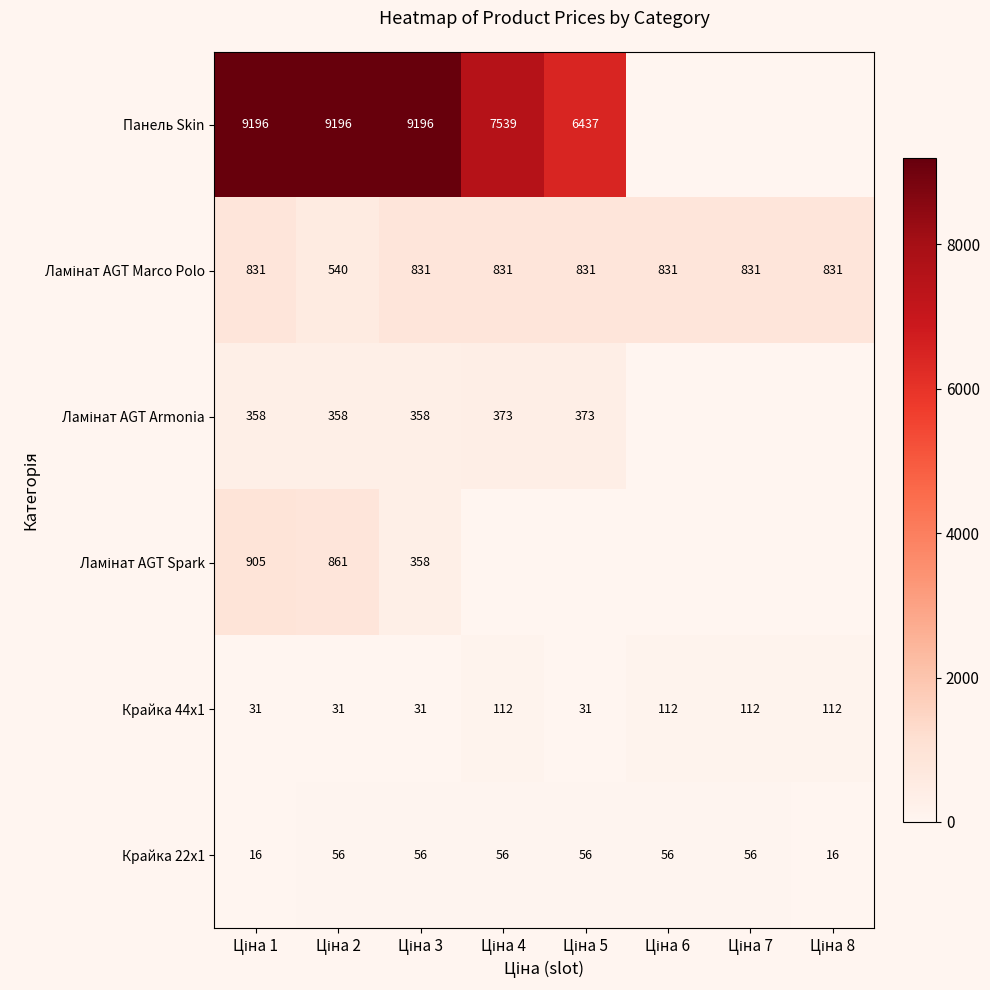

What is the maximum value for Крайка 22x1?

56